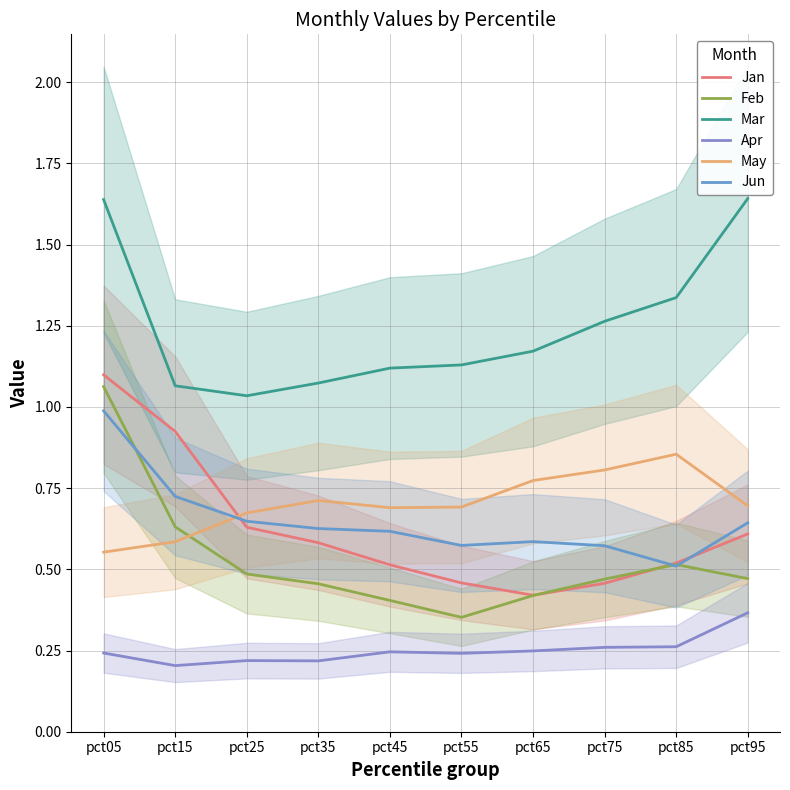

Reading right to left, extract all data points from this chart.

Jan: 0.6	0.5	0.5	0.4	0.5	0.5	0.6	0.6	0.9	1.1
Feb: 0.5	0.5	0.5	0.4	0.4	0.4	0.5	0.5	0.6	1.1
Mar: 1.6	1.3	1.3	1.2	1.1	1.1	1.1	1.0	1.1	1.6
Apr: 0.4	0.3	0.3	0.2	0.2	0.2	0.2	0.2	0.2	0.2
May: 0.7	0.9	0.8	0.8	0.7	0.7	0.7	0.7	0.6	0.6
Jun: 0.6	0.5	0.6	0.6	0.6	0.6	0.6	0.6	0.7	1.0